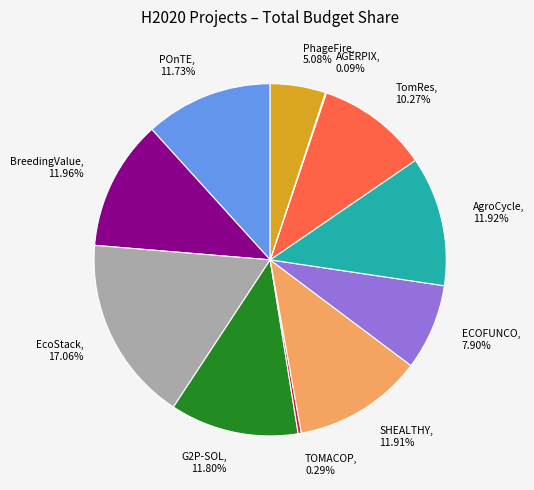

Is there a majority slice in this chart?

No